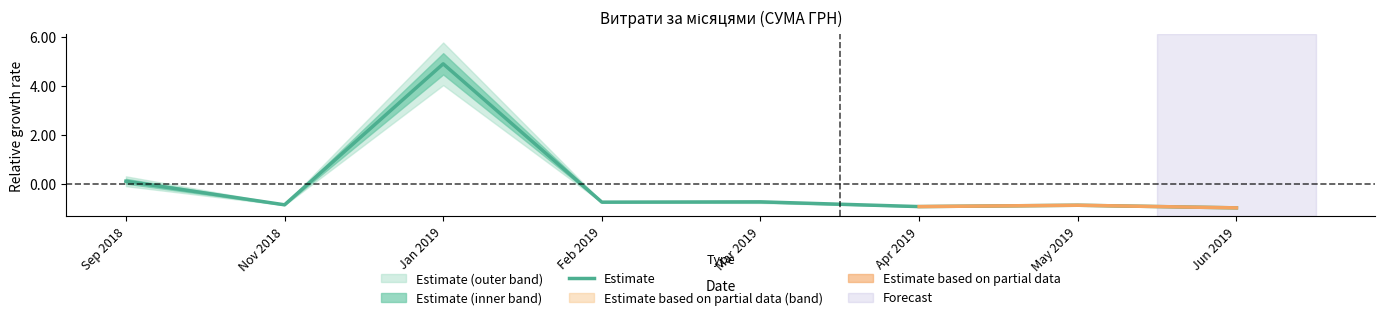

List the labels in order of value, largest first.

Jan 2019, Sep 2018, Mar 2019, Feb 2019, Nov 2018, May 2019, Apr 2019, Jun 2019